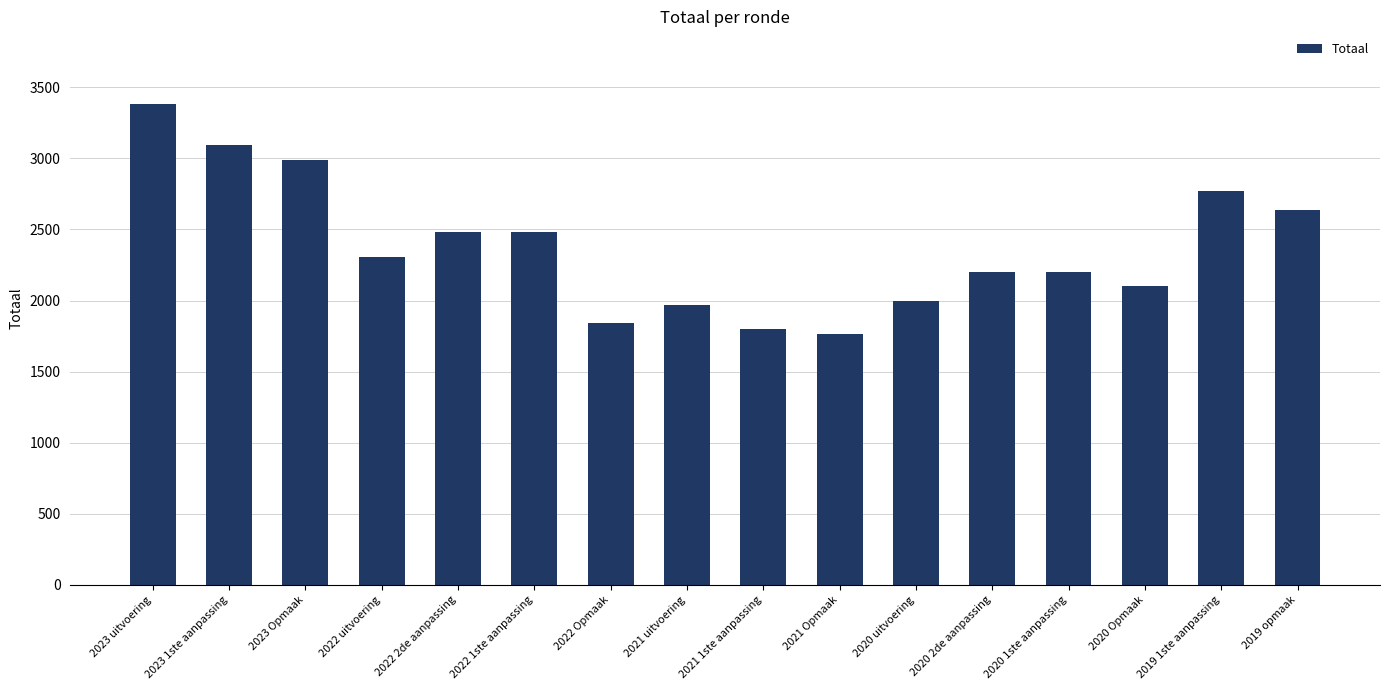

What is the average value?

2377